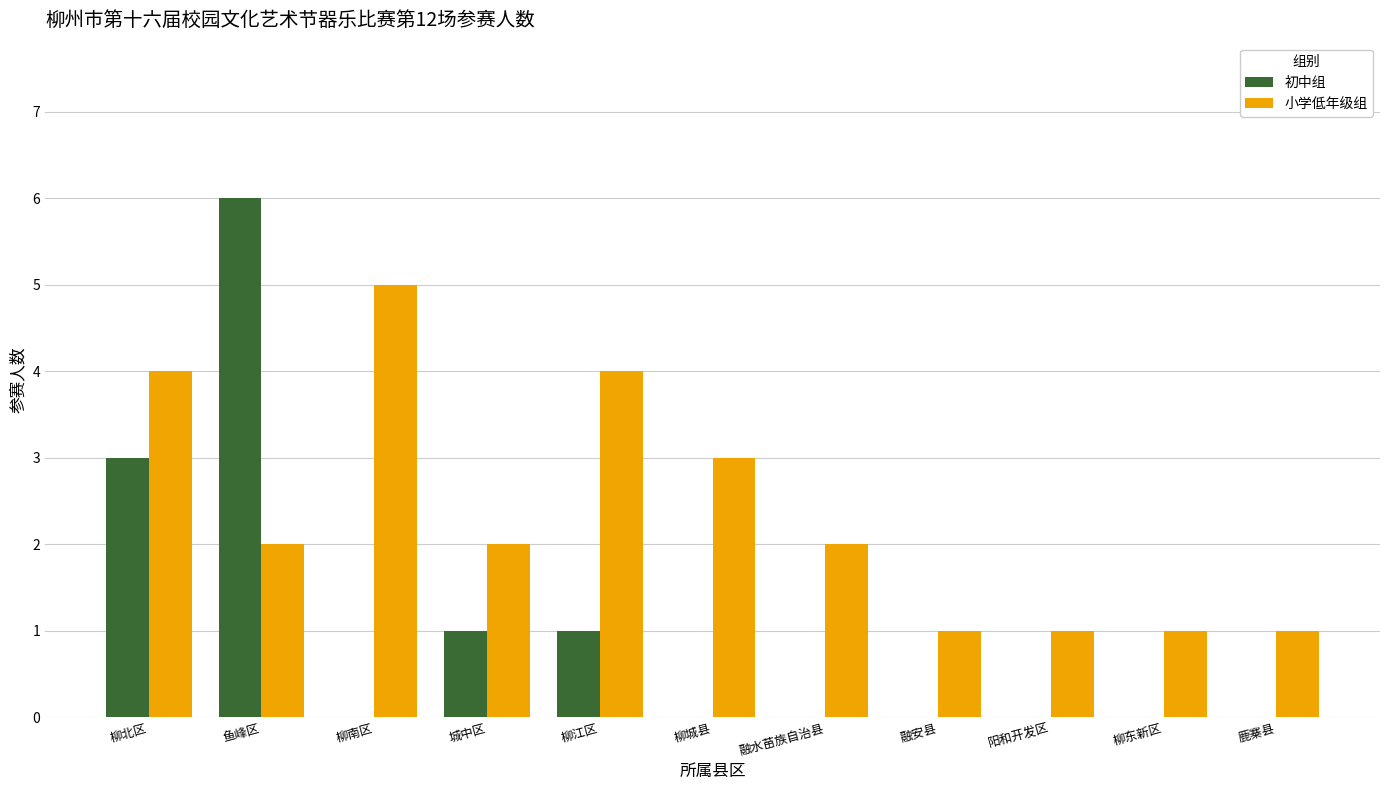

True or false: 小学低年级组 has a value of 0 at 阳和开发区.

False